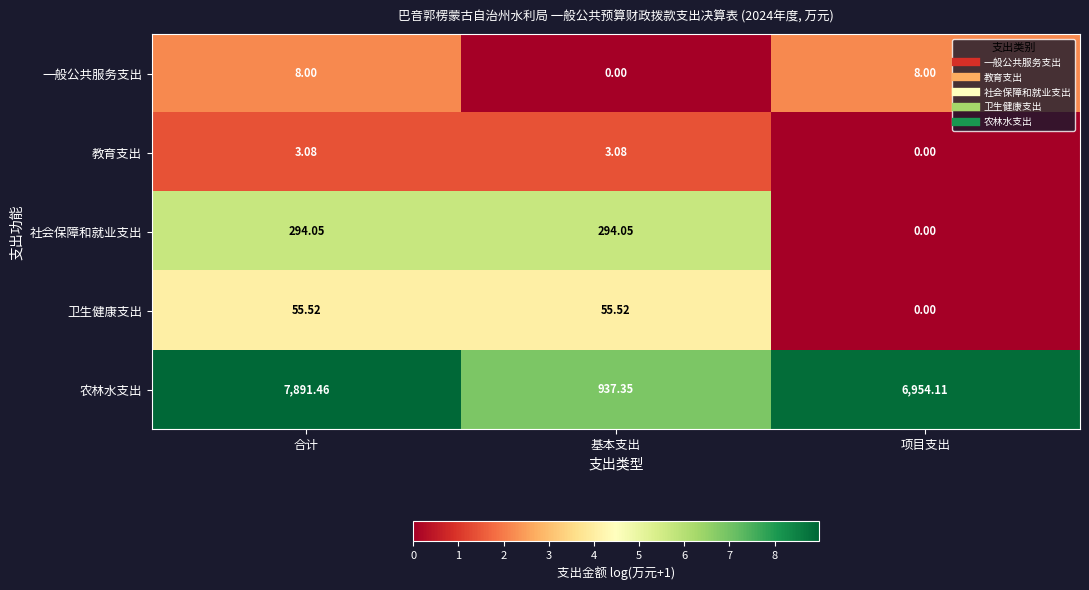

Where does the 农林水支出 series first go above 6954?

合计